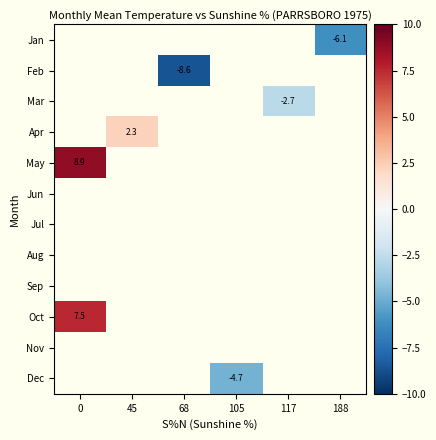

True or false: Mar has a value of -1.5 at 117.

False